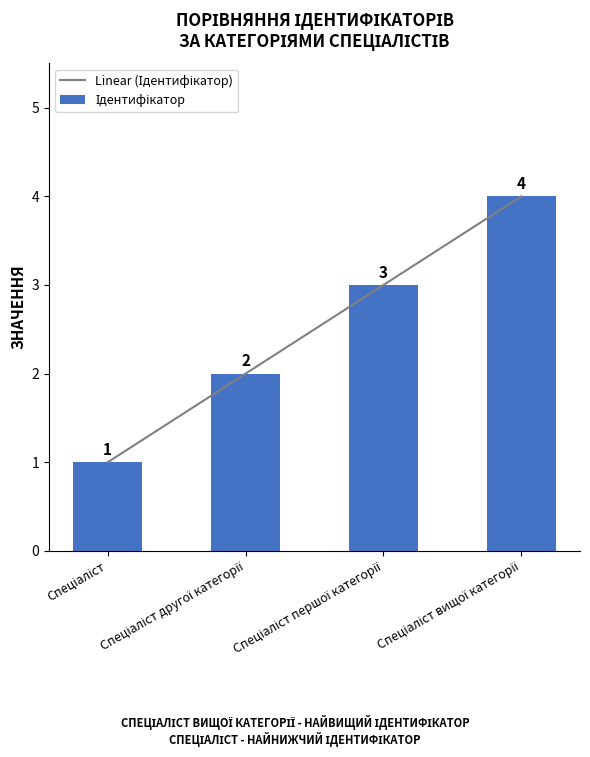

At which category is the sum across all series the highest?

Спеціаліст вищої категорії